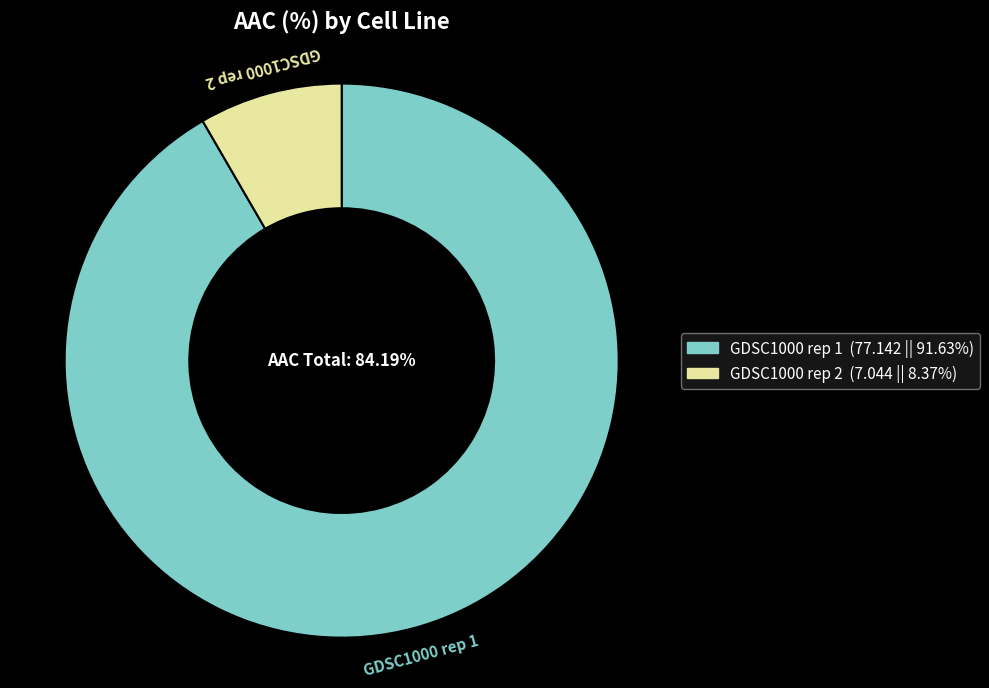

Approximately how many times larger is the value at GDSC1000 rep 1 compared to GDSC1000 rep 2?

11.0